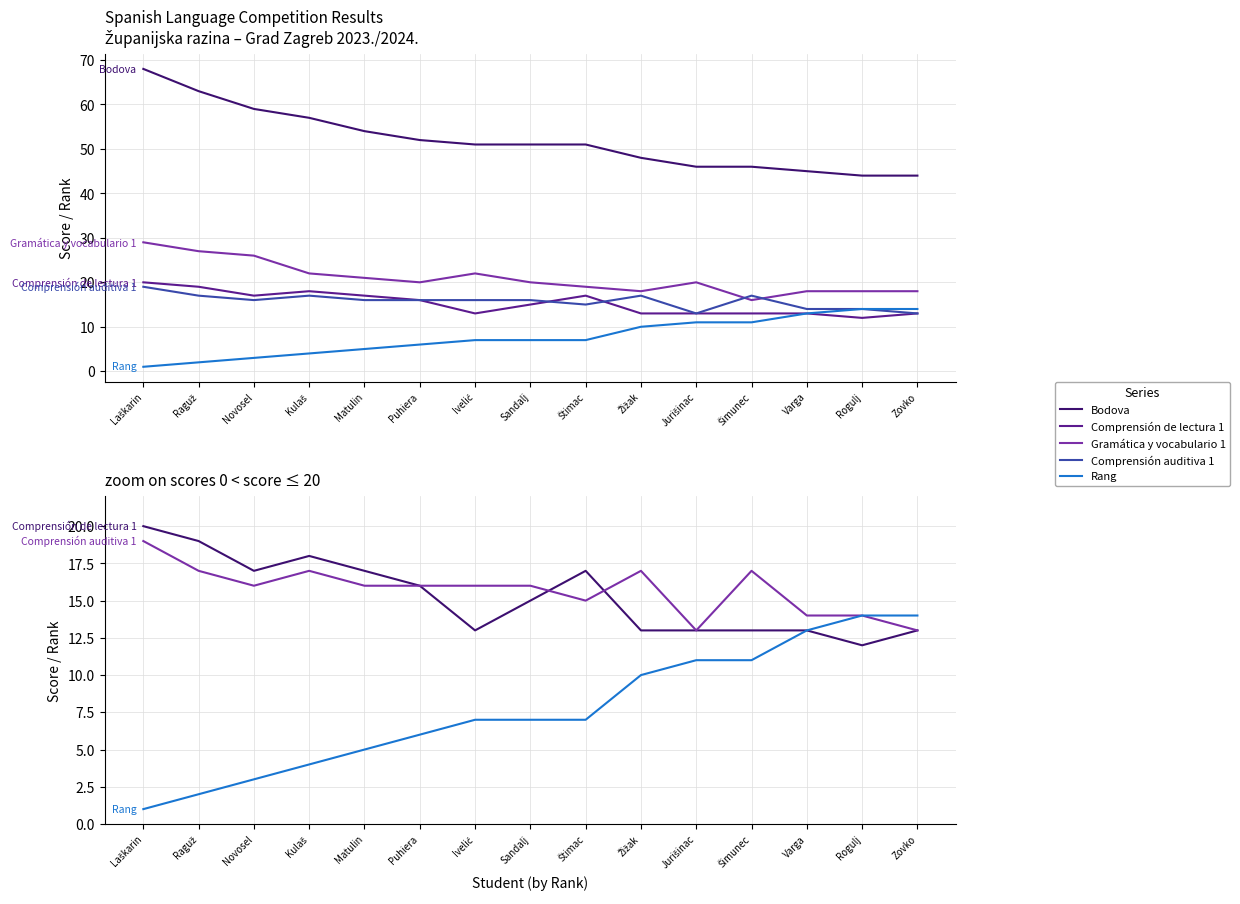

Which has a higher value, Kulaš or Šimunec?

Kulaš